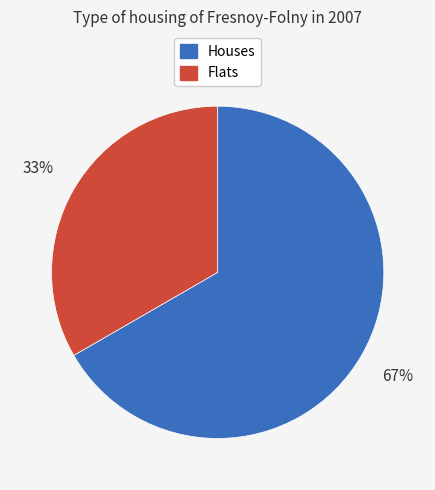

Does any single category account for the majority?

Yes